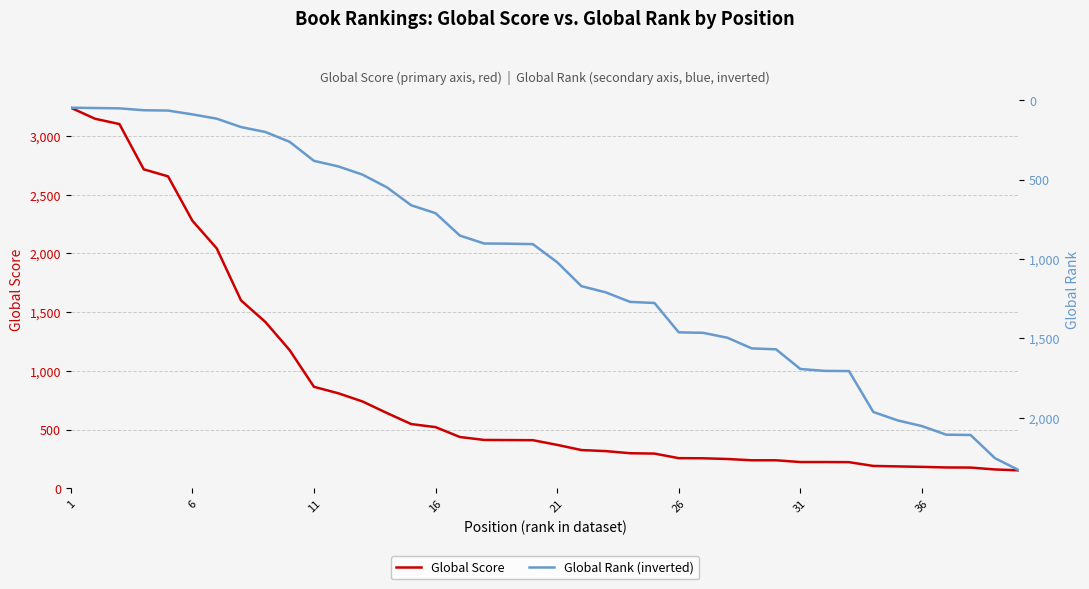

Which series has the largest total across all categories?

Global Rank